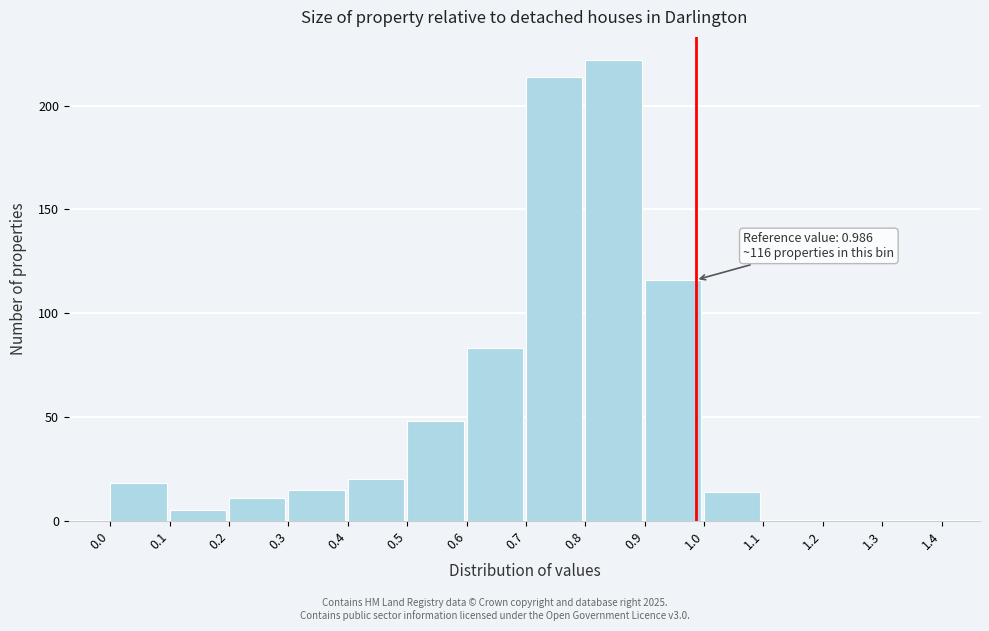

Which range on the x-axis has the tallest bar?

0.8 to 0.9